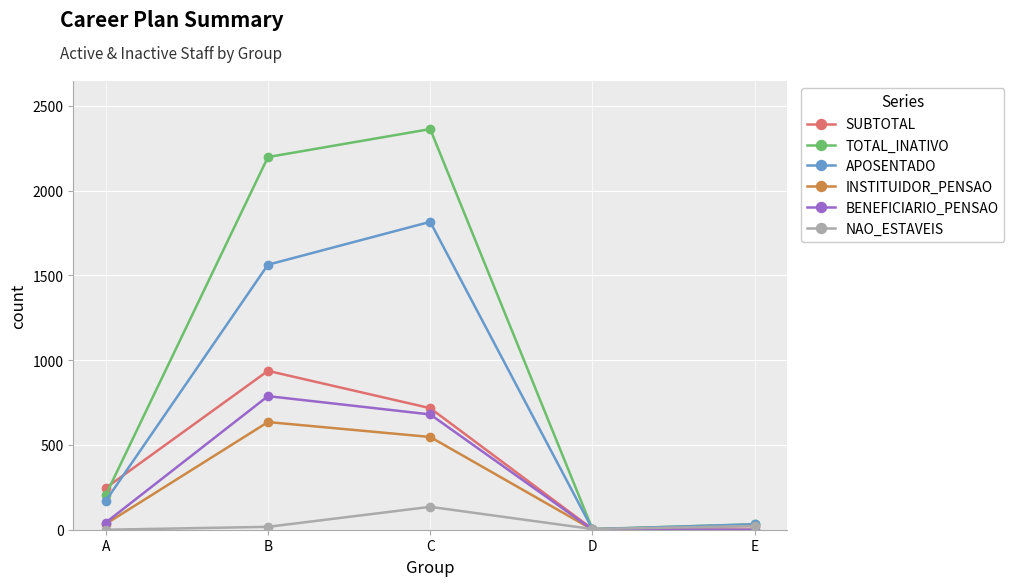

At which label is BENEFICIARIO_PENSAO closest to 394?

C